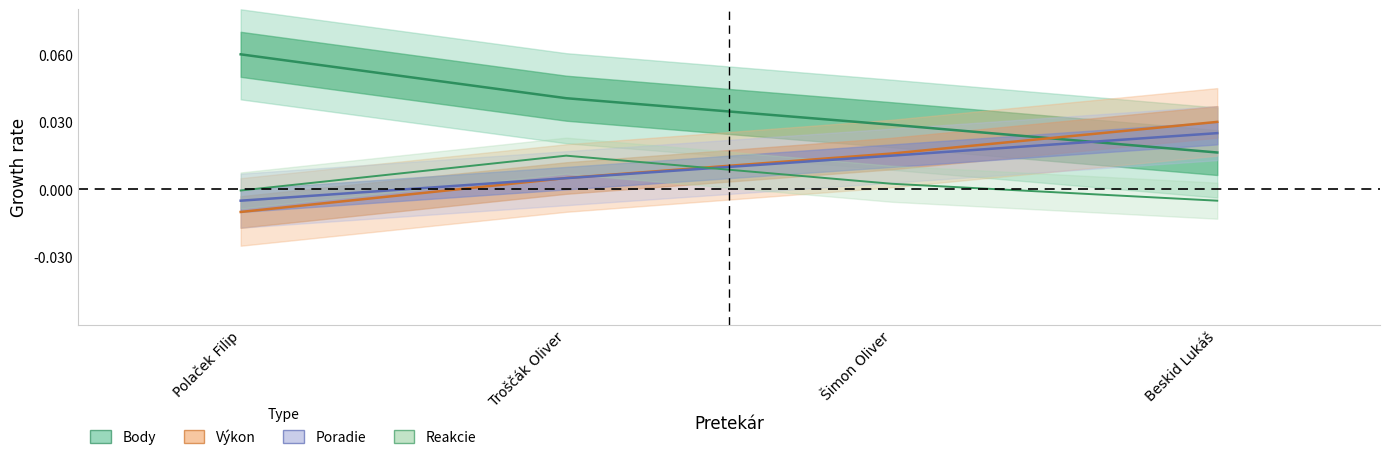

How many lines are shown in the chart?

4